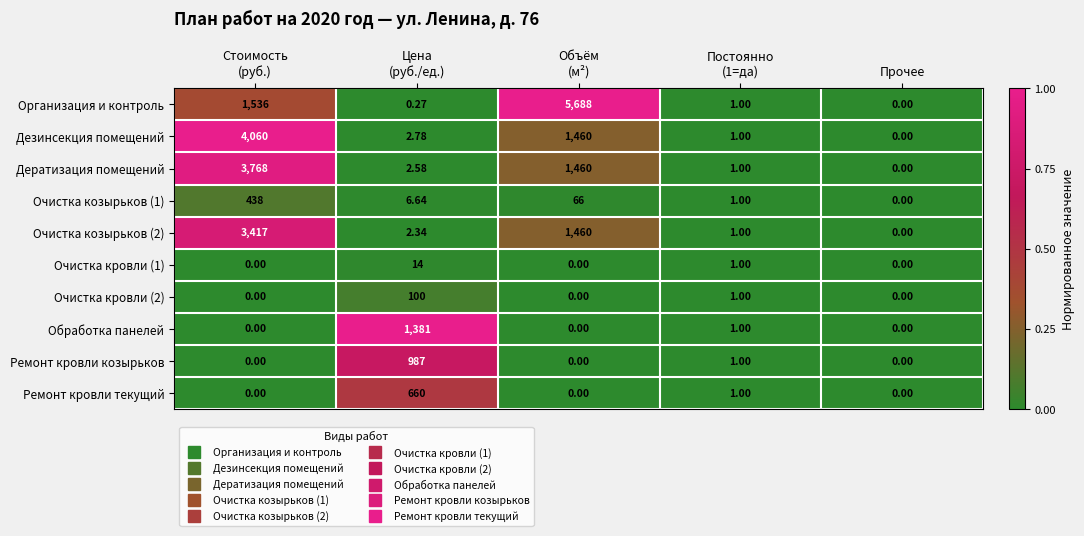

Which series has the largest total across all categories?

Организация и контроль